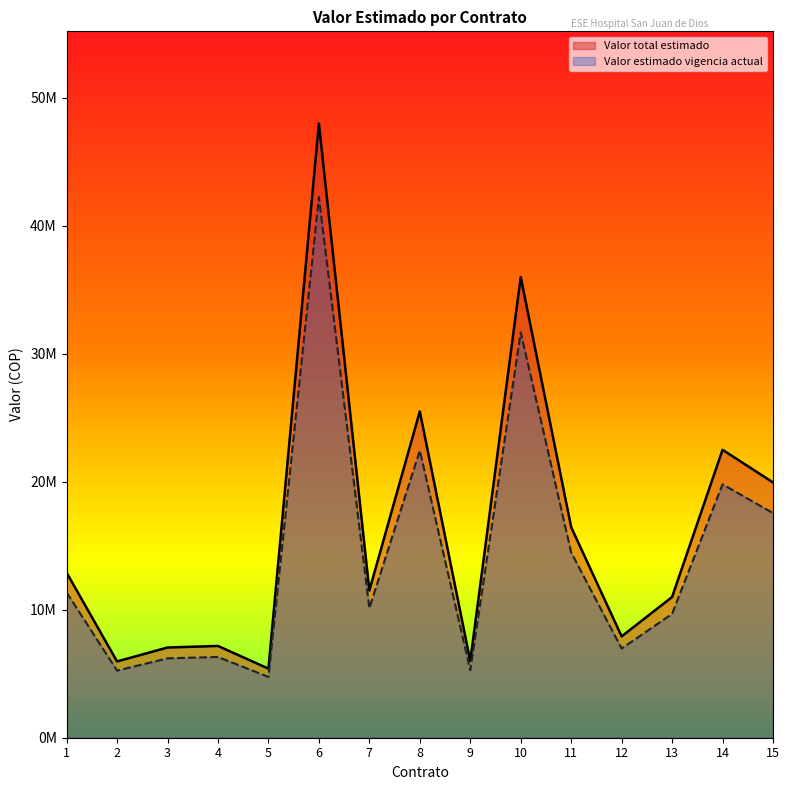

Does the chart display data point markers on the line(s)?

No